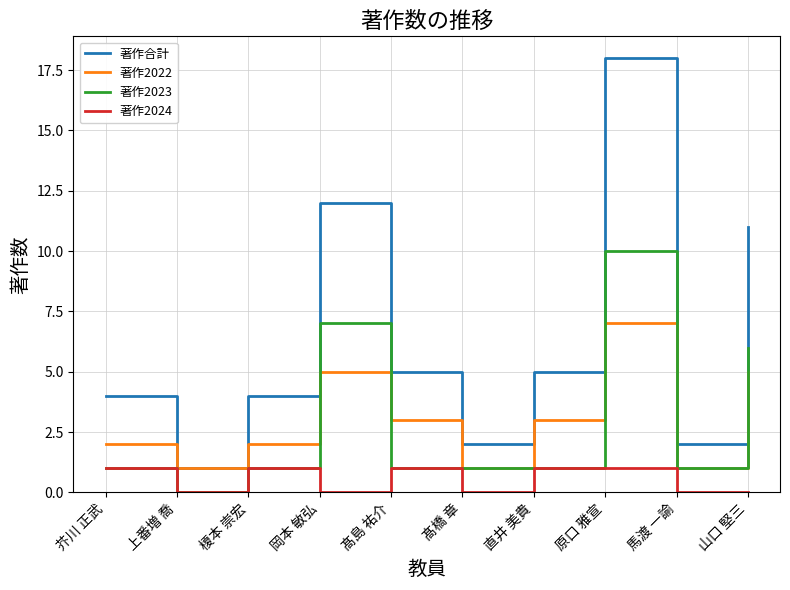

Reading left to right, transcribe all the data shown in this chart.

著作合計: 4	1	4	12	5	2	5	18	2	11
著作2022: 2	1	2	5	3	1	3	7	1	5
著作2023: 1	0	1	7	1	1	1	10	1	6
著作2024: 1	0	1	0	1	0	1	1	0	0